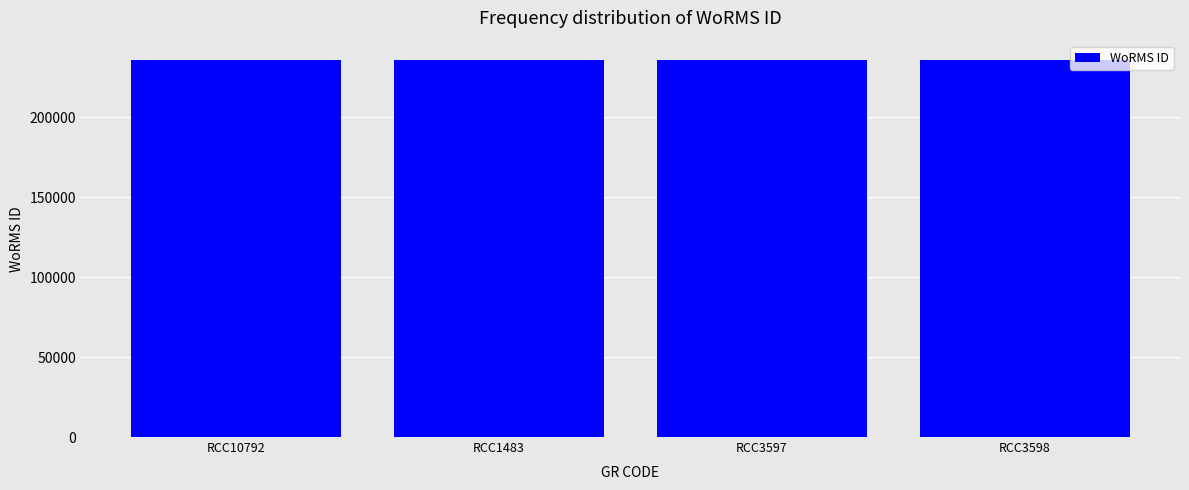

What is the sum of all values?

943896